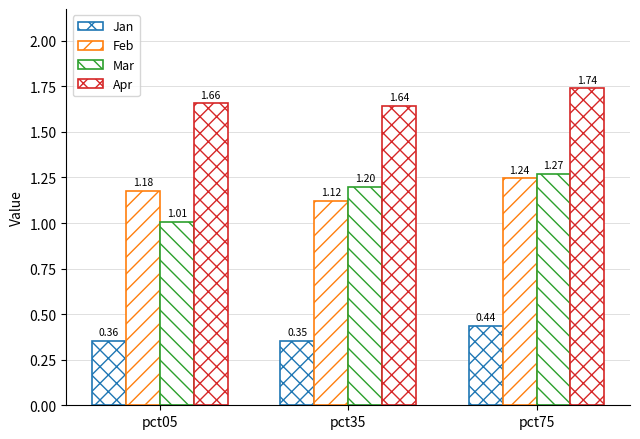

Is the value of Feb at pct35 greater than the value of Mar at pct35?

No